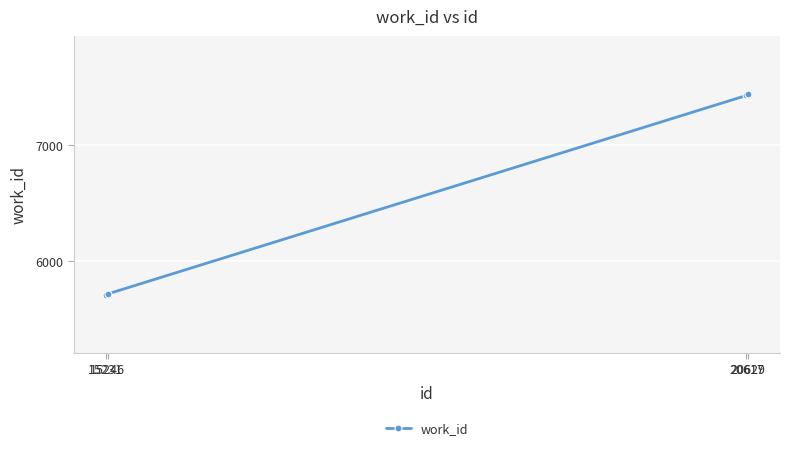

What is the difference between the second highest and minimum values?

1720